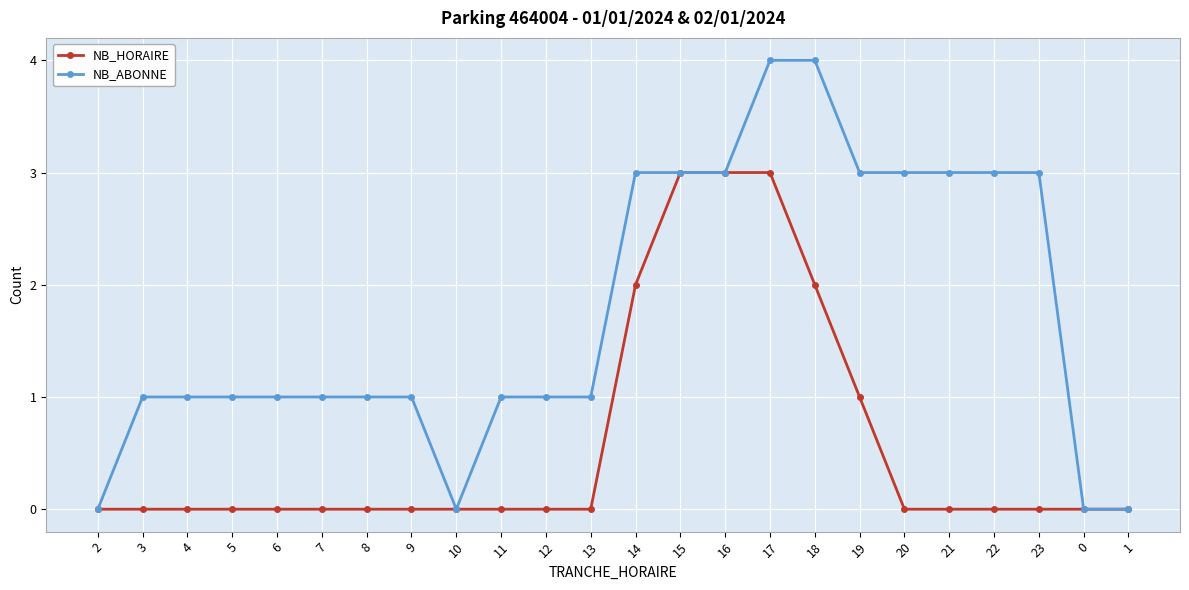

Reading left to right, extract all data points from this chart.

NB_HORAIRE: 0	0	0	0	0	0	0	0	0	0	0	0	2	3	3	3	2	1	0	0	0	0	0	0
NB_ABONNE: 0	1	1	1	1	1	1	1	0	1	1	1	3	3	3	4	4	3	3	3	3	3	0	0